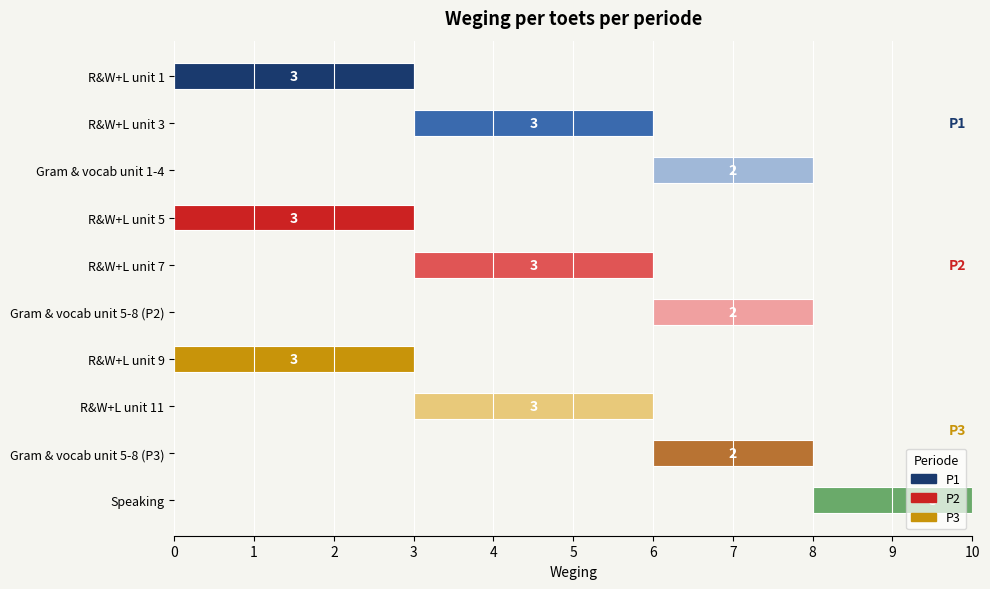

What is the difference between the second highest and minimum values?

1